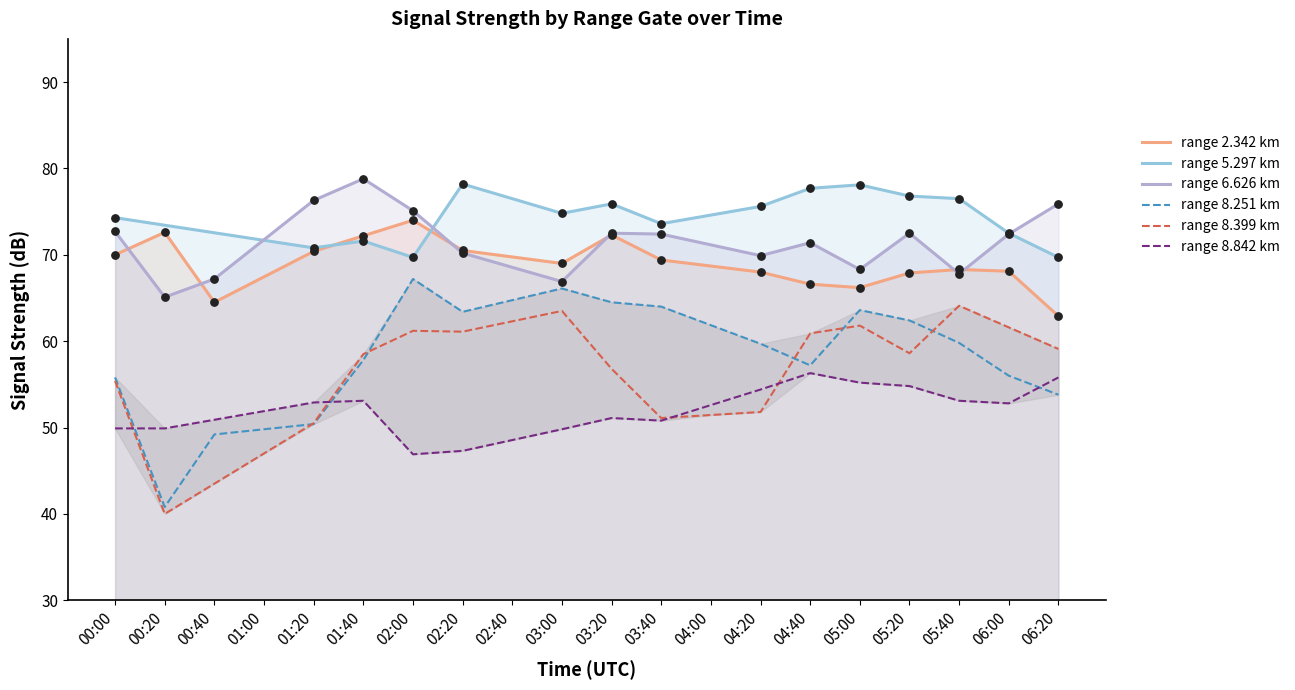

Which series has the largest total across all categories?

range 5.297 km